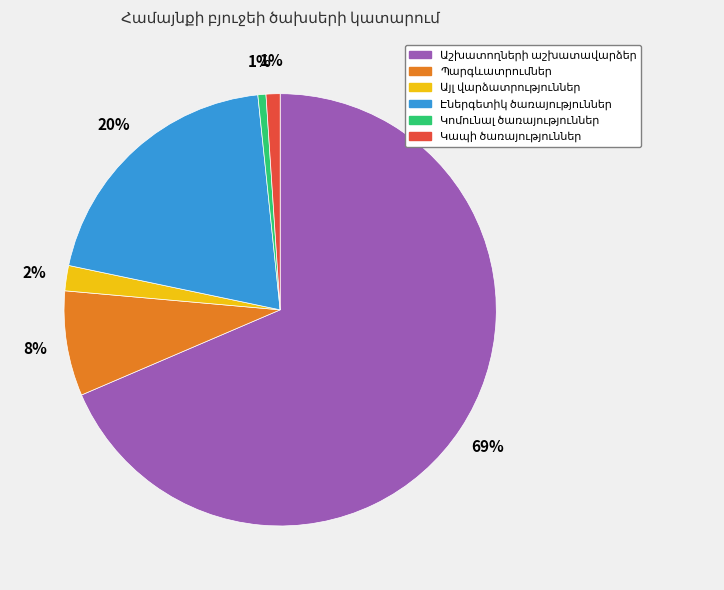

Is there any slice that represents more than half of the pie?

Yes